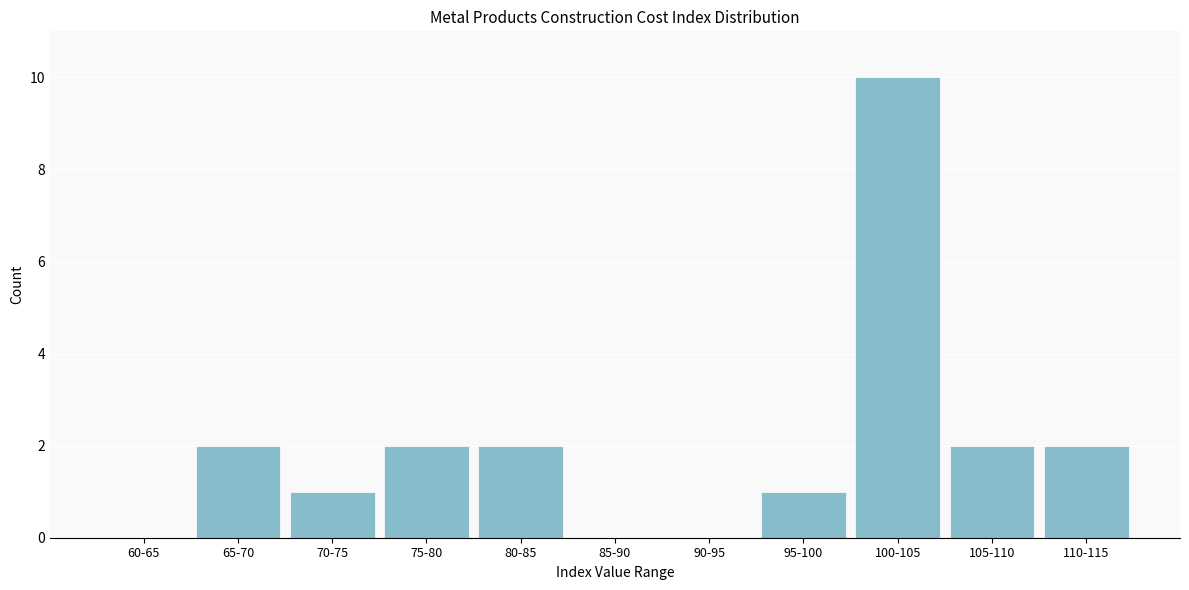

Reading right to left, what are all the values shown in this chart?

110-115=2	105-110=2	100-105=10	95-100=1	90-95=0	85-90=0	80-85=2	75-80=2	70-75=1	65-70=2	60-65=0